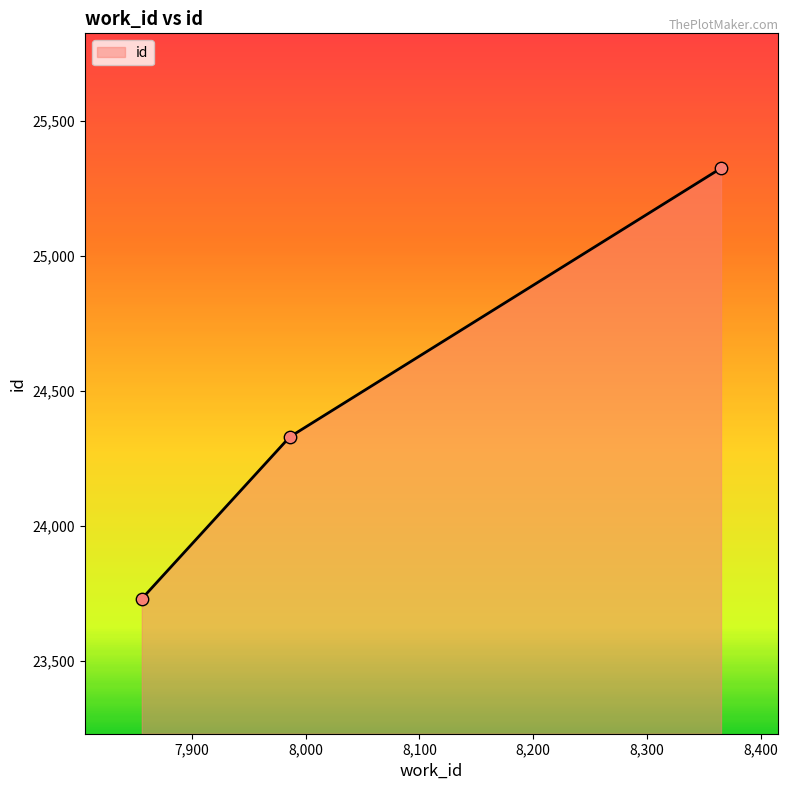

Which has a higher value, 7856 or 8365?

8365